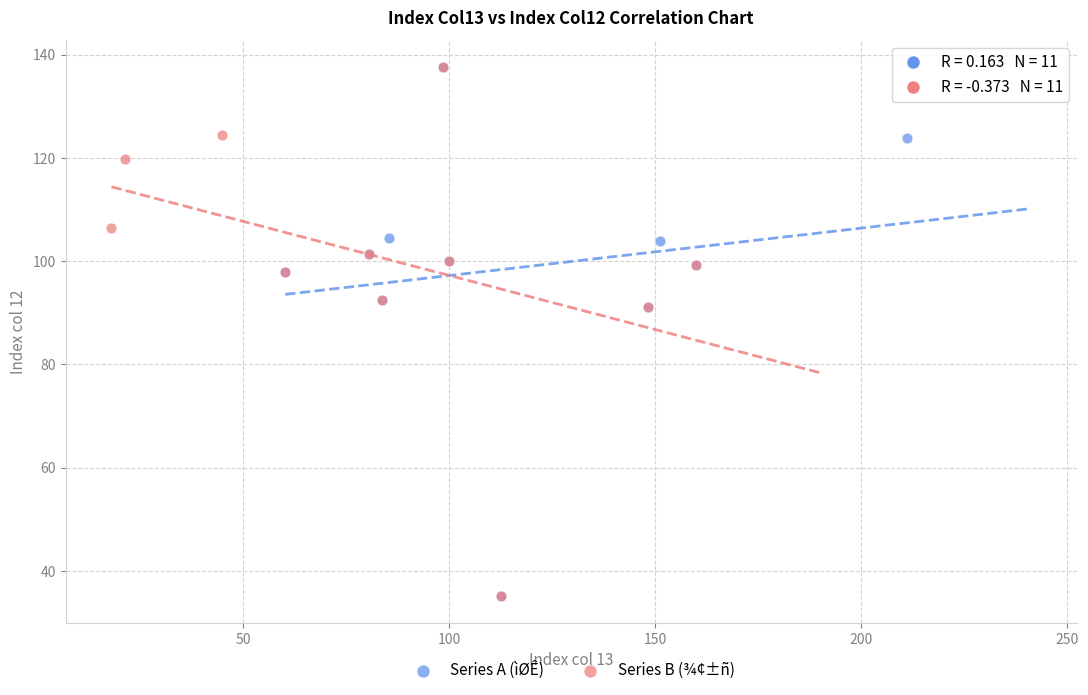

What are all the series names shown in the legend?

Series A (ìØÊ), Series B (¾¢±ñ)